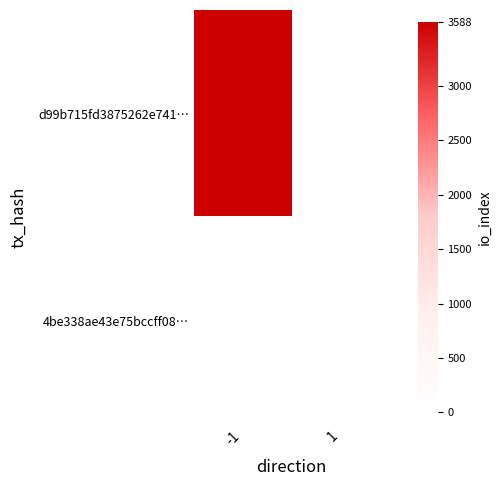

At which category is the sum across all series the highest?

-1